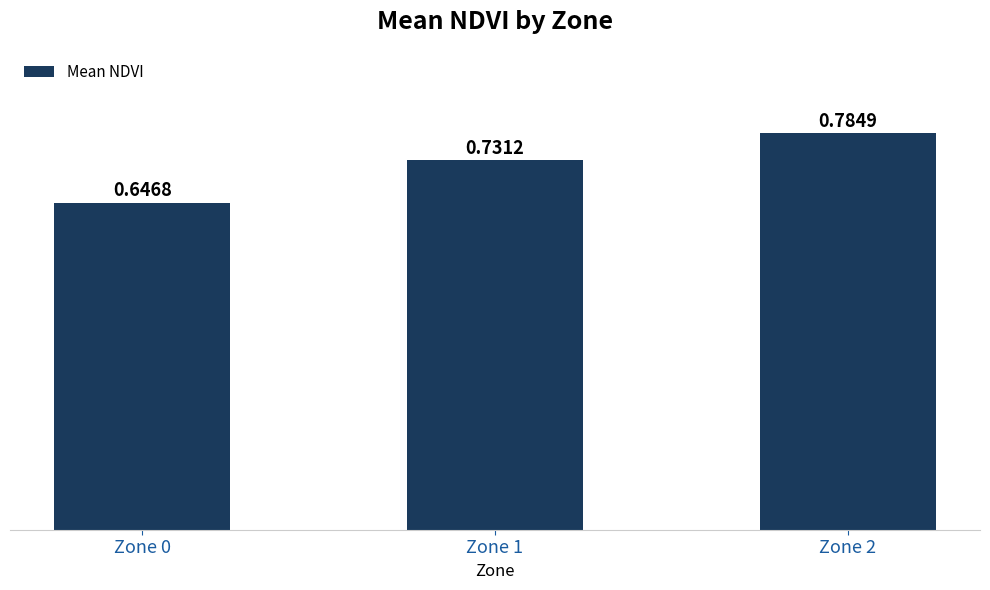

What is the sum of the values at Zone 1 and Zone 0?

1.4